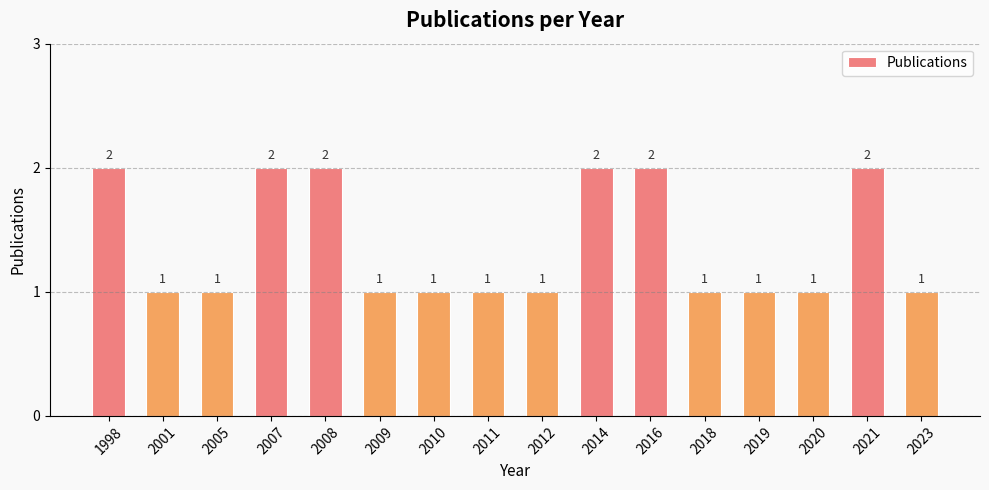

Reading left to right, extract all data points from this chart.

1998=2	2001=1	2005=1	2007=2	2008=2	2009=1	2010=1	2011=1	2012=1	2014=2	2016=2	2018=1	2019=1	2020=1	2021=2	2023=1